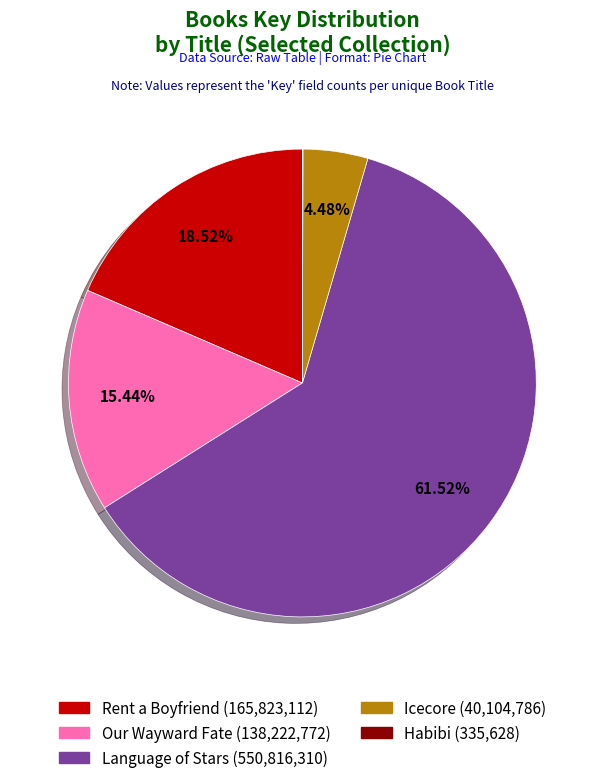

Combined, what portion of the pie is Rent a Boyfriend and Our Wayward Fate?

34.0%